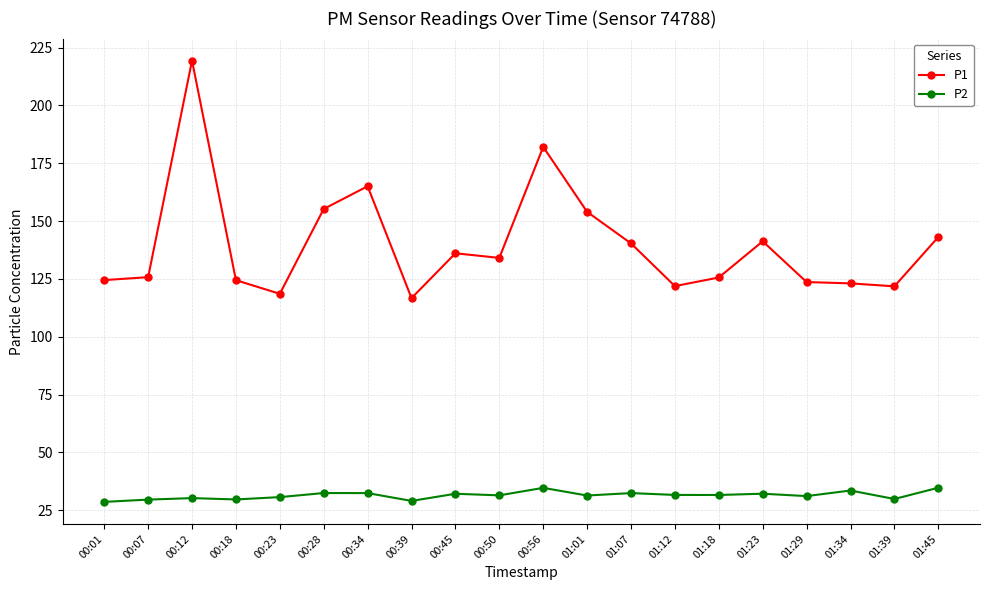

The value of P1 at 00:34 is 165.0. True or false?

True